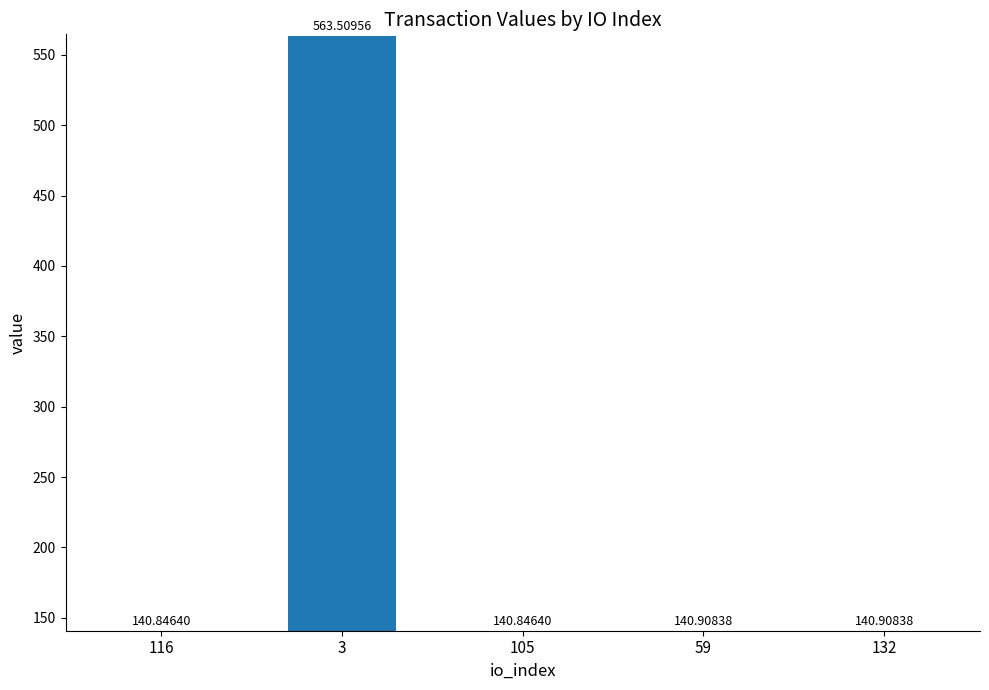

The value at 116 is 140.8. True or false?

True